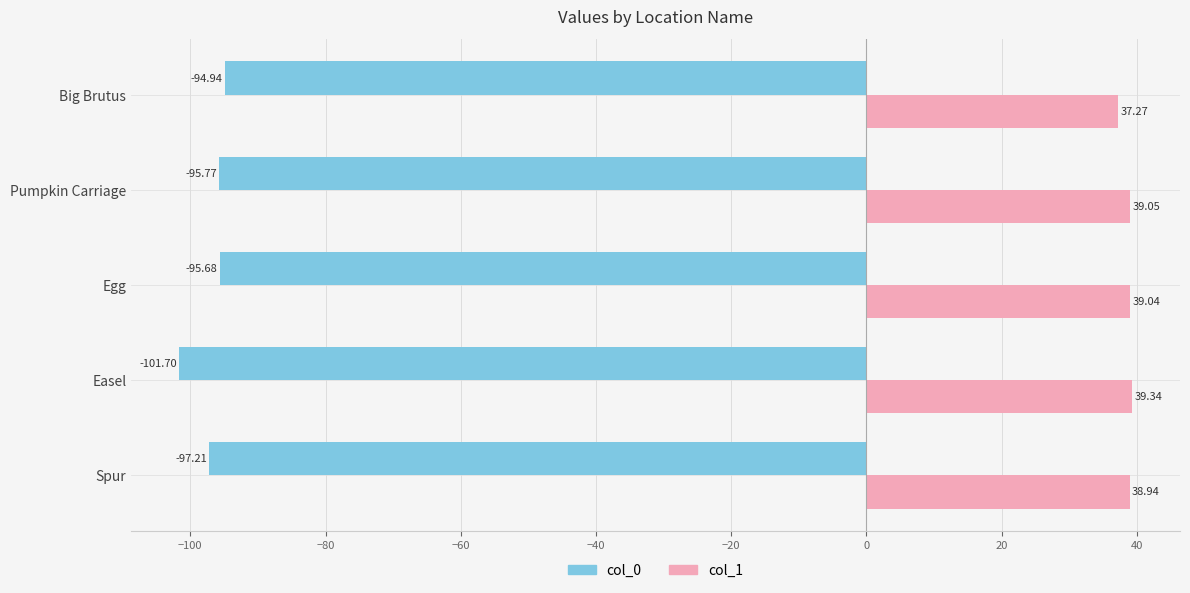

Which series changed the most between Egg and Big Brutus?

col_1